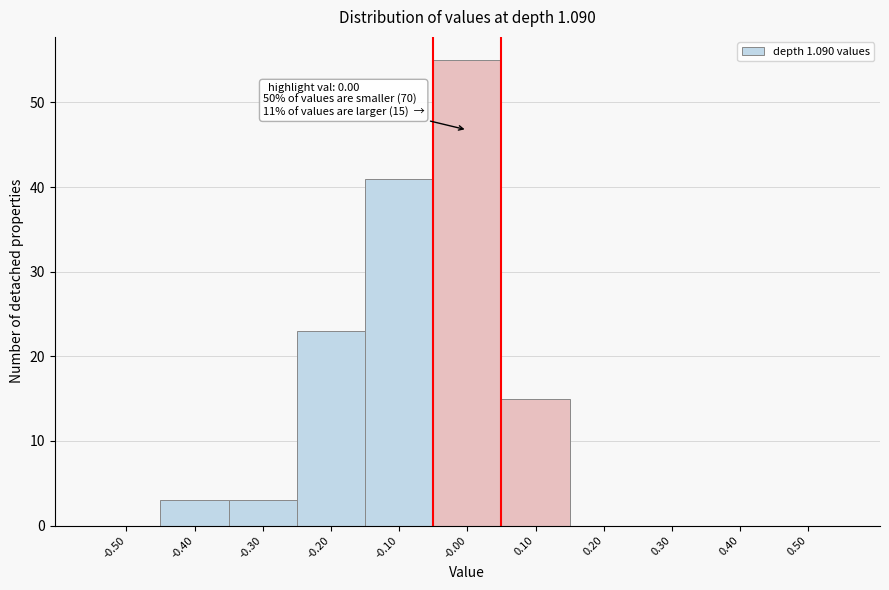

Over which range of the x-axis is the bar tallest?

-0.05 to 0.05